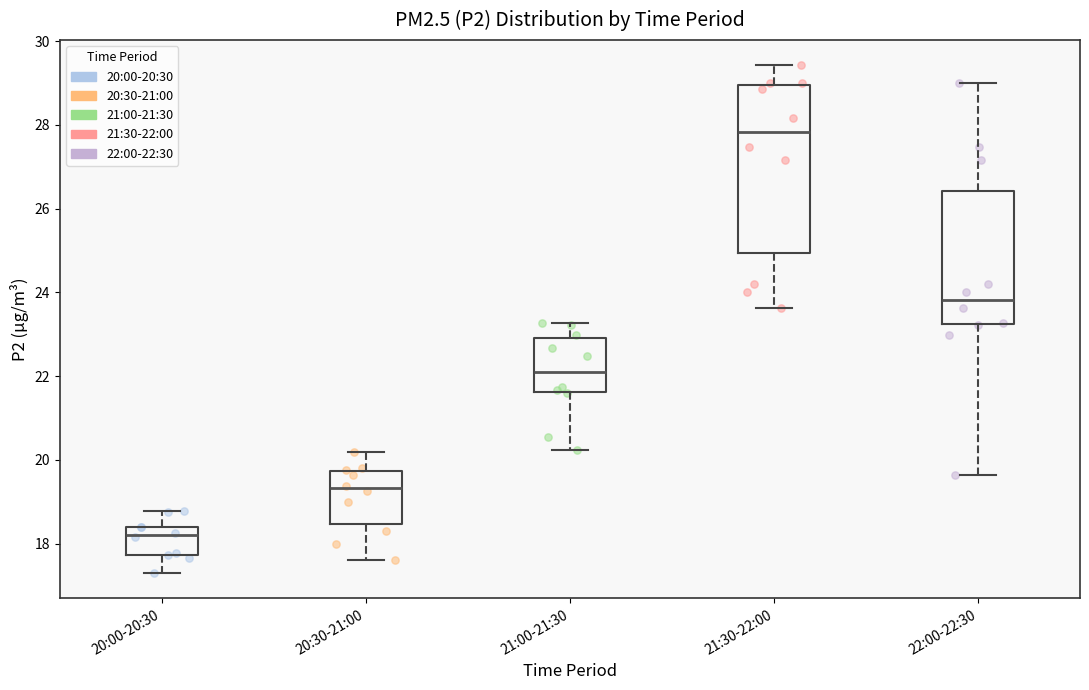

Which box's median line is the lowest?

20:00-20:30